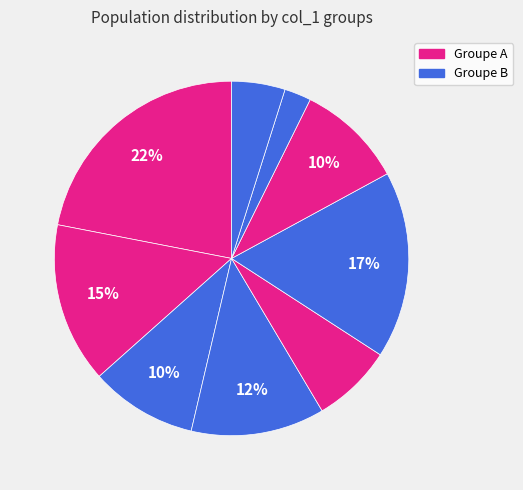

Does any single category account for the majority?

No